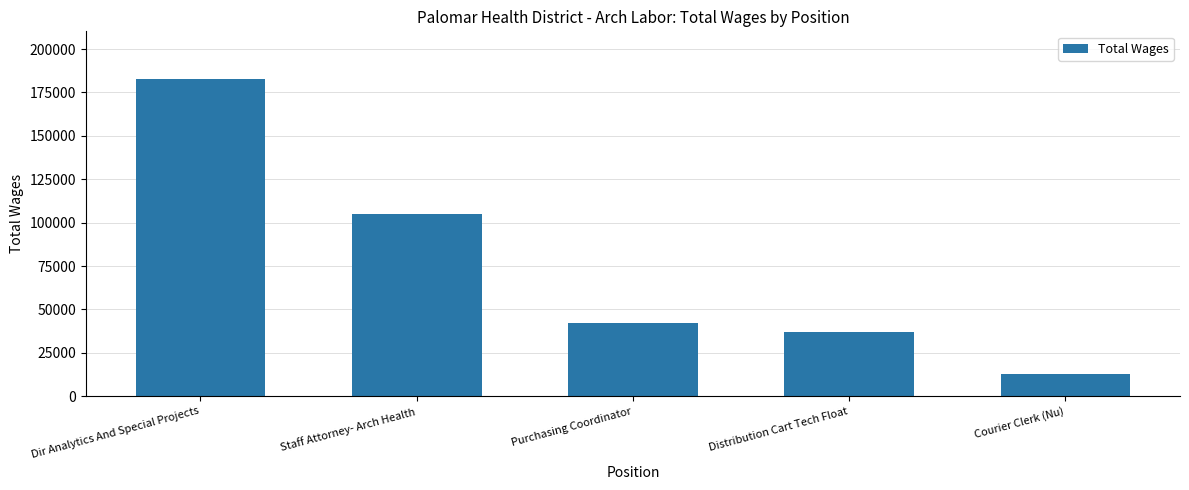

What position from the right is Distribution Cart Tech Float?

2